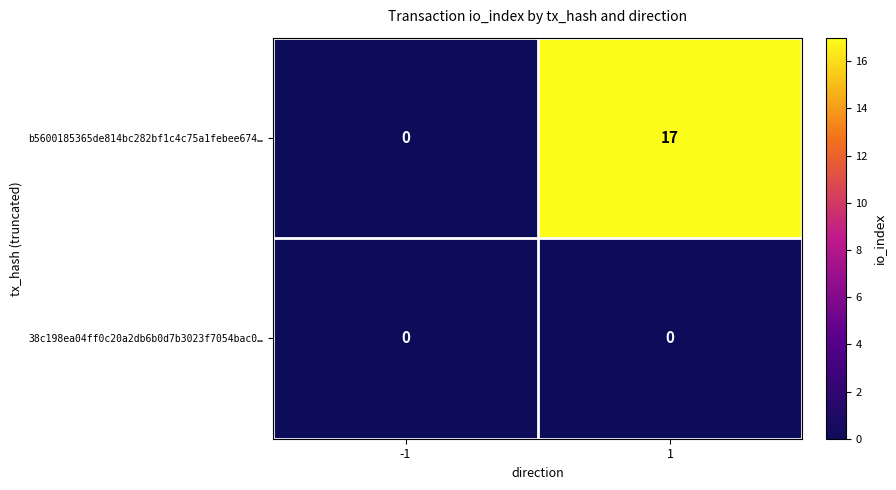

How many series are shown in this chart?

2